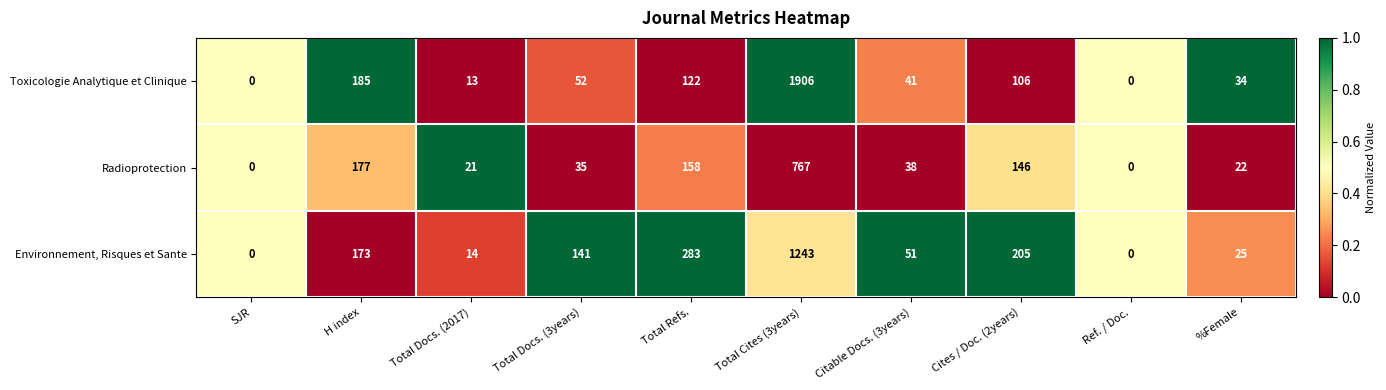

How many categories are shown in the chart?

10